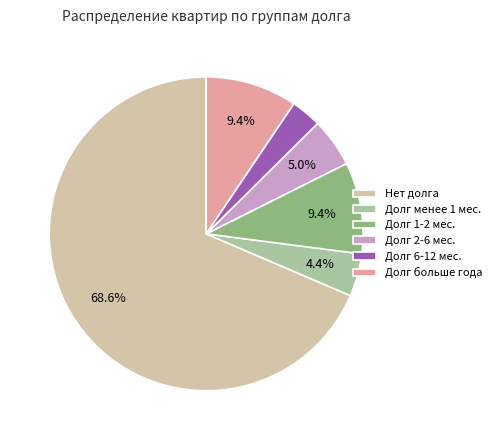

What is the smallest slice in the pie chart?

Долг 6-12 мес.